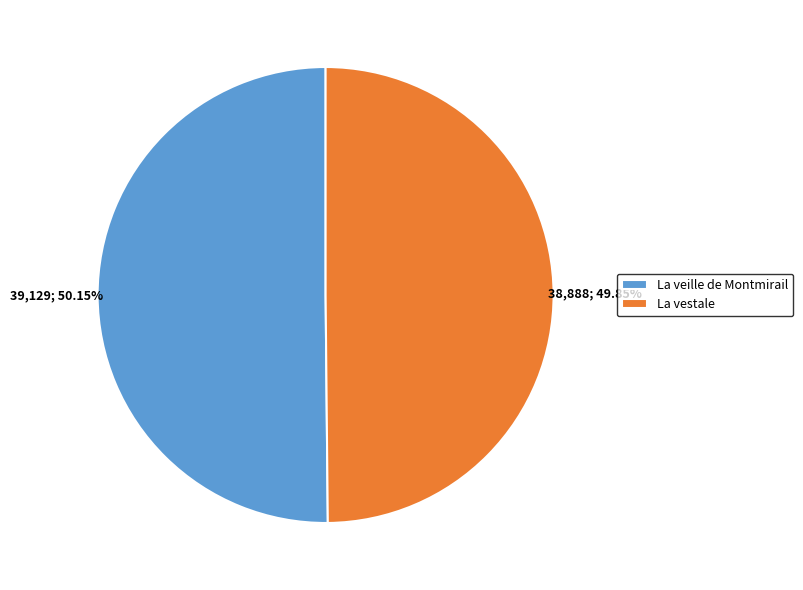

Does any single category account for the majority?

Yes